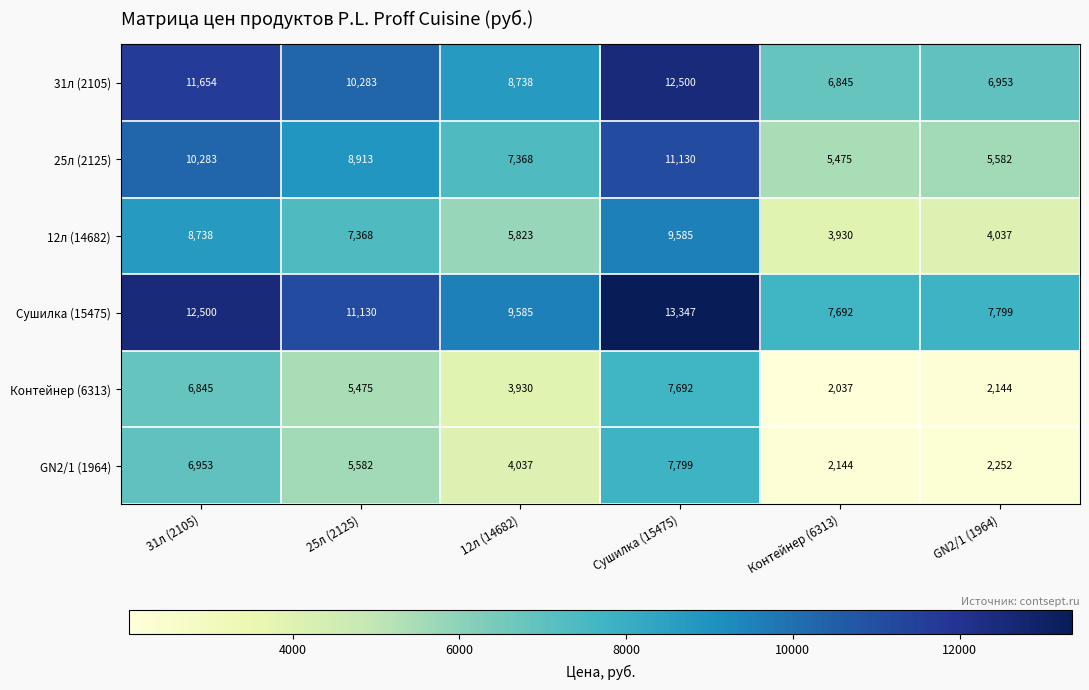

Where does the 25л (2125) series first go above 8913?

31л (2105)